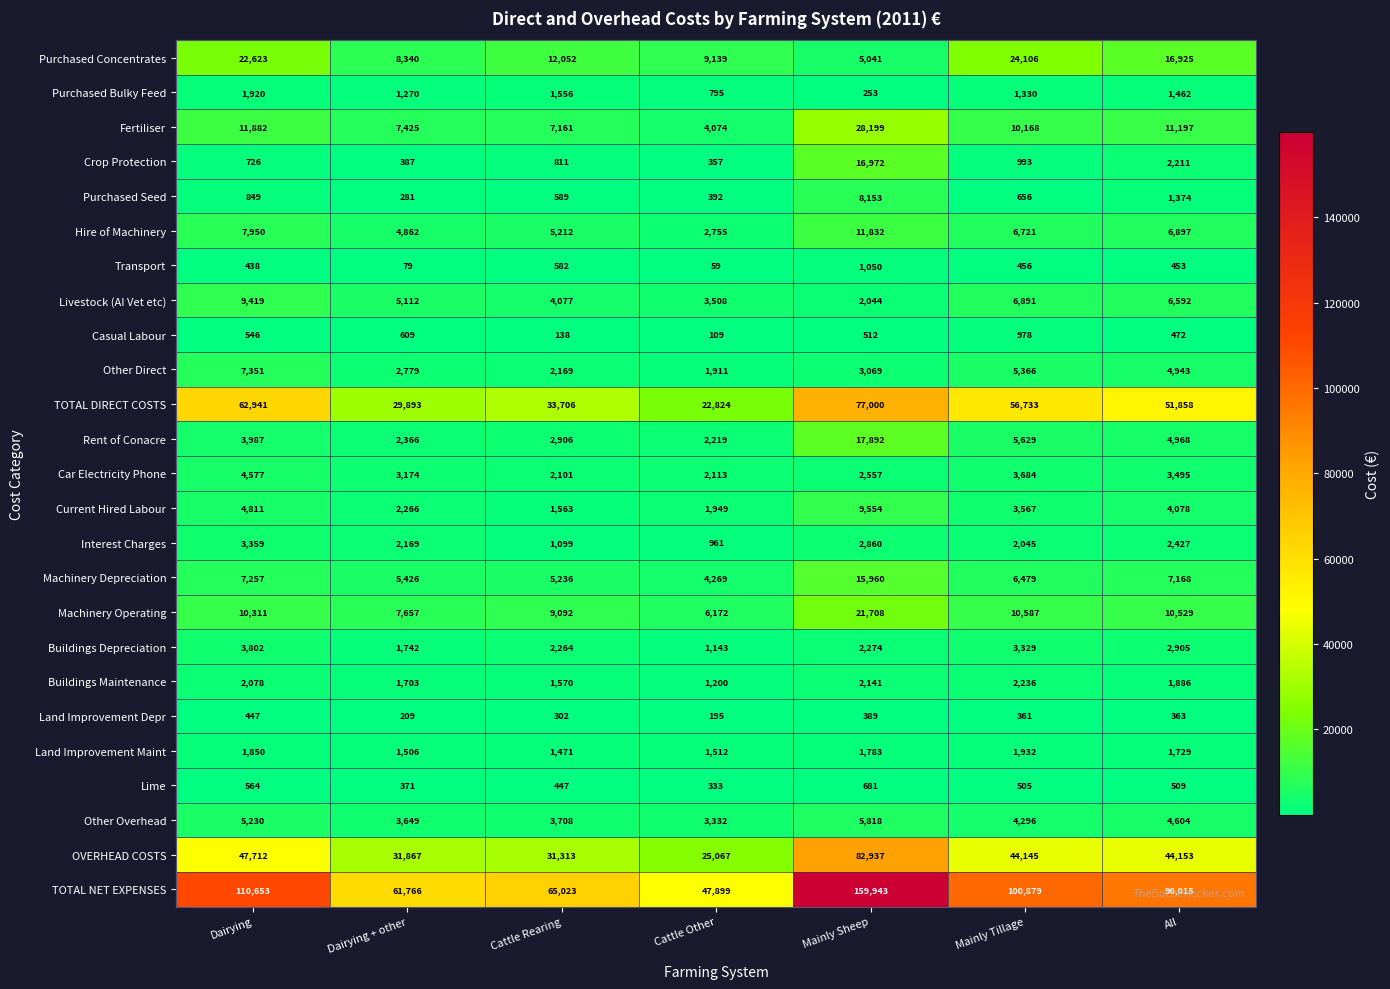

At Mainly Sheep, list the series in order from smallest to largest.

Purchased Bulky Feed, Land Improvement Depr, Casual Labour, Lime, Transport, Land Improvement Maint, Livestock (AI Vet etc), Buildings Maintenance, Buildings Depreciation, Car Electricity Phone, Interest Charges, Other Direct, Purchased Concentrates, Other Overhead, Purchased Seed, Current Hired Labour, Hire of Machinery, Machinery Depreciation, Crop Protection, Rent of Conacre, Machinery Operating, Fertiliser, TOTAL DIRECT COSTS, OVERHEAD COSTS, TOTAL NET EXPENSES